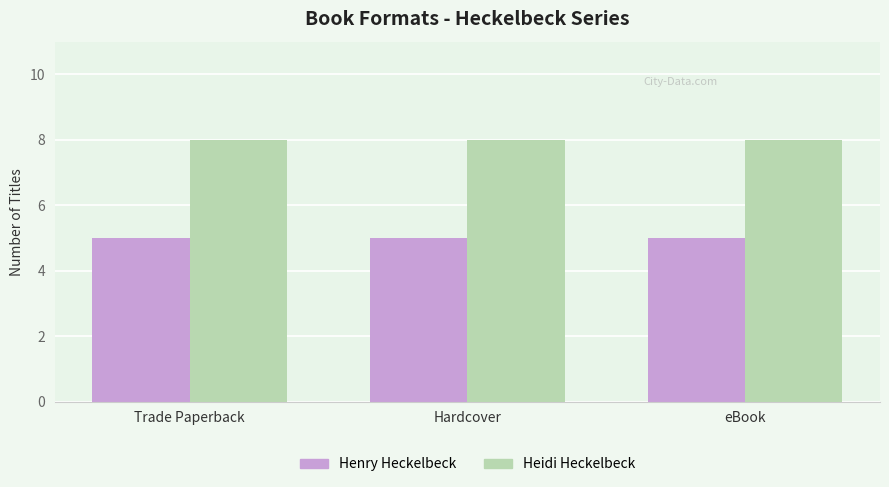

List the series in order of their peak value, highest first.

Heidi Heckelbeck, Henry Heckelbeck